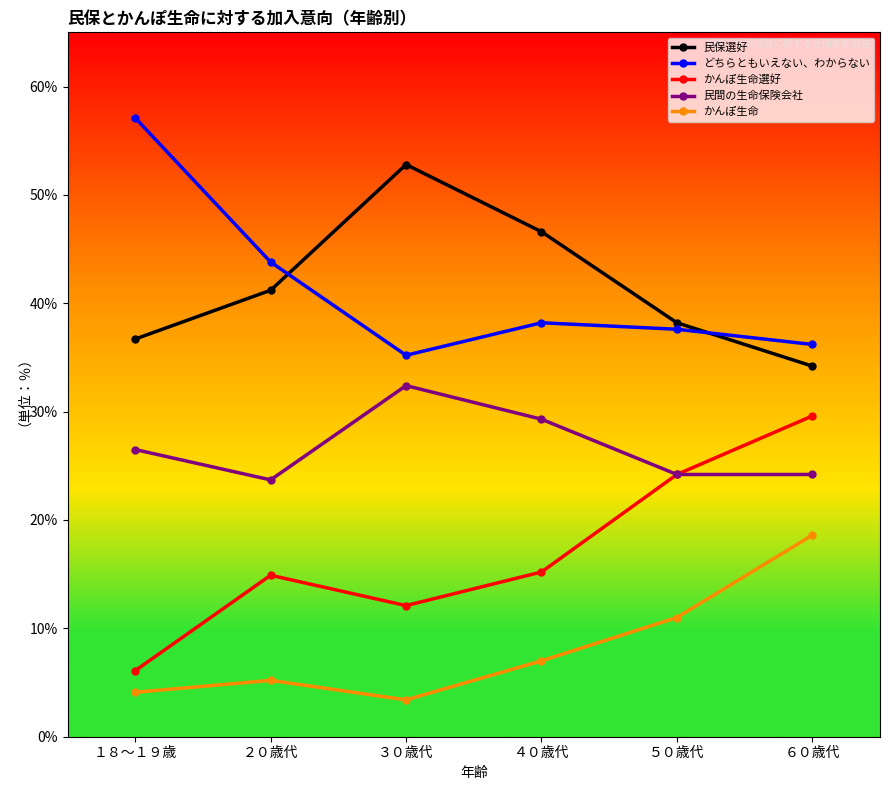

True or false: 民間の生命保険会社 and 民保選好 cross at least once.

False